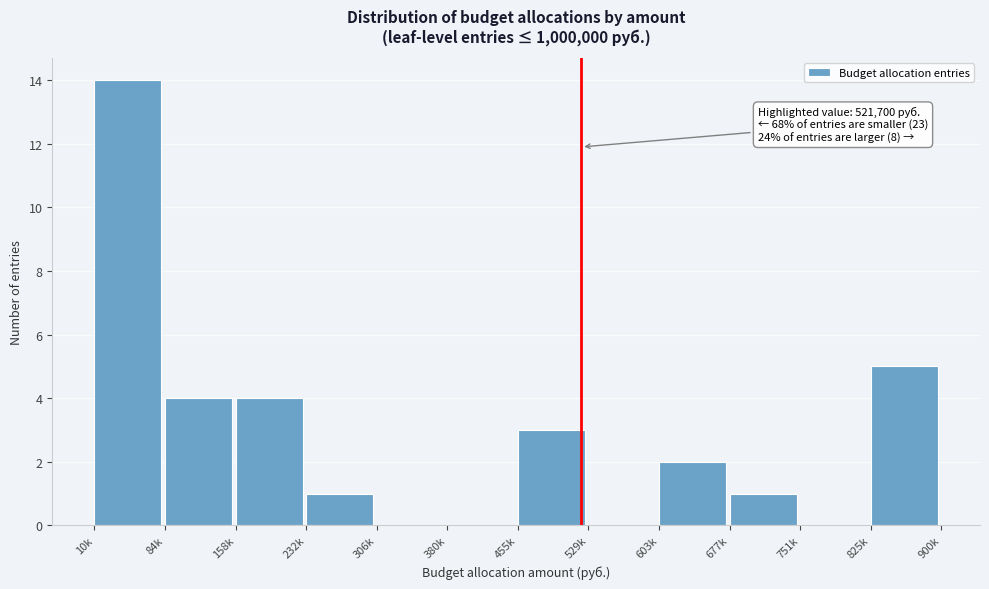

Reading left to right, extract all data points from this chart.

10k=14	84k=4	158k=4	232k=1	306k=0	380k=0	455k=3	529k=0	603k=2	677k=1	751k=0	825k=5